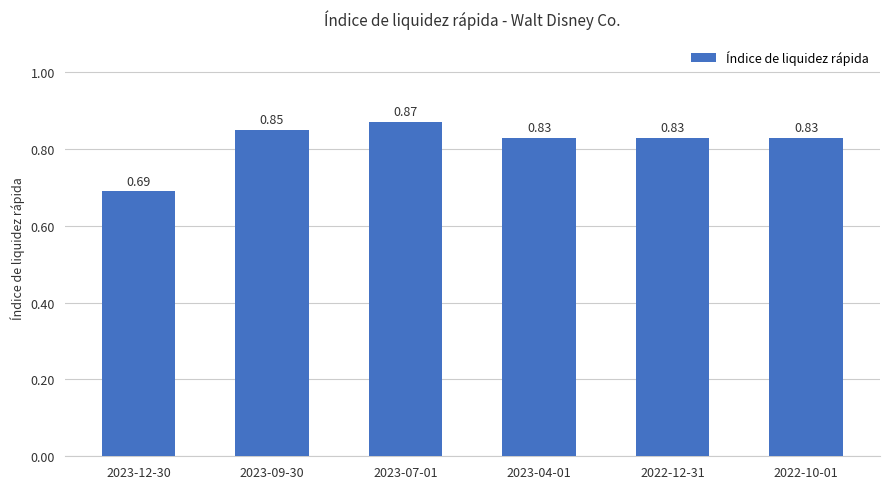

What is the sum of the values at 2022-10-01 and 2023-04-01?

1.7